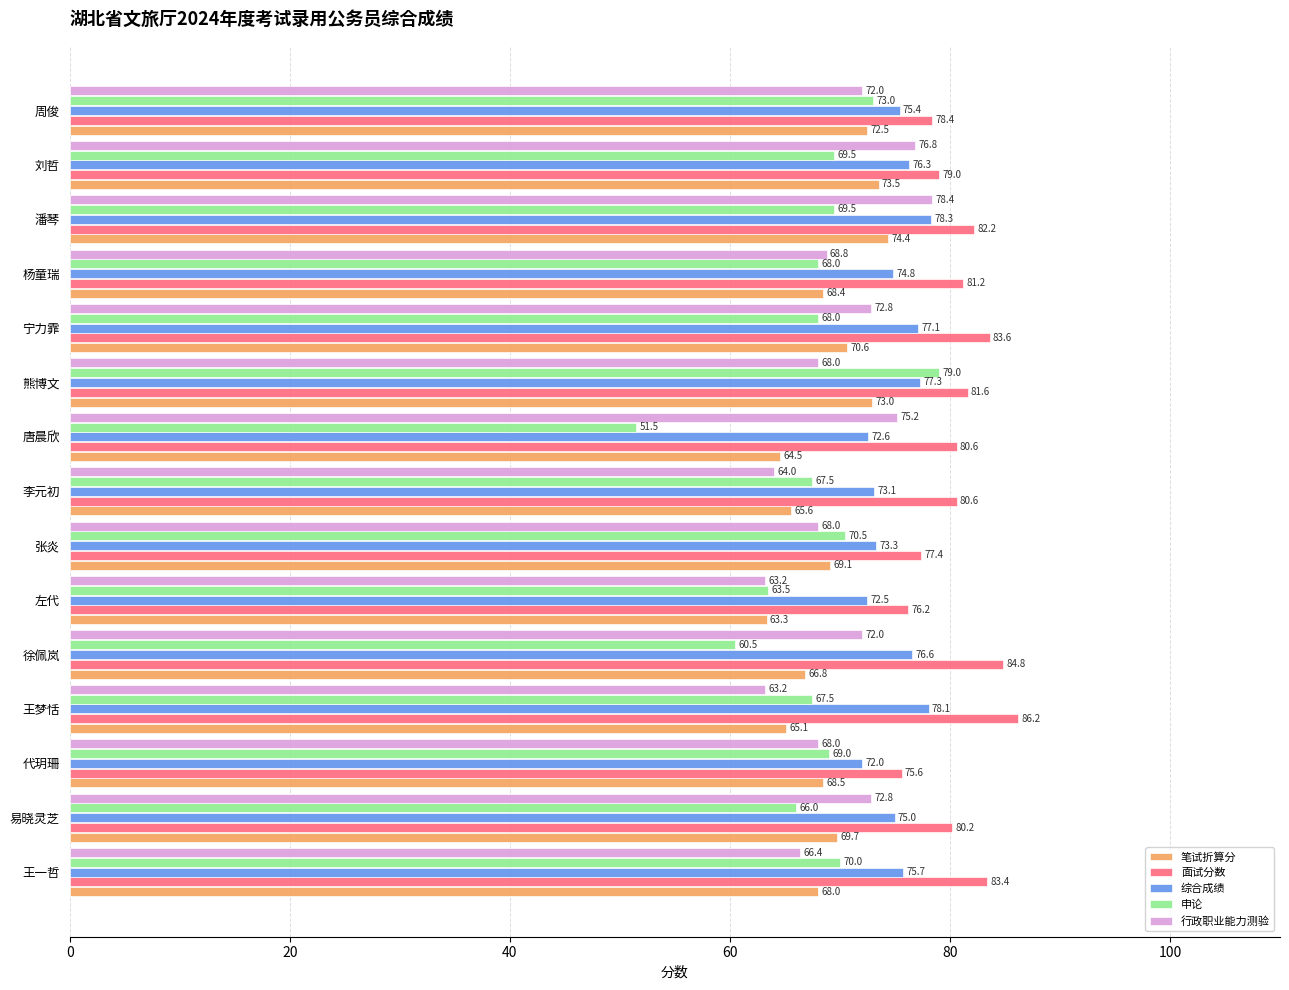

At which label does 笔试折算分 reach its peak?

潘琴